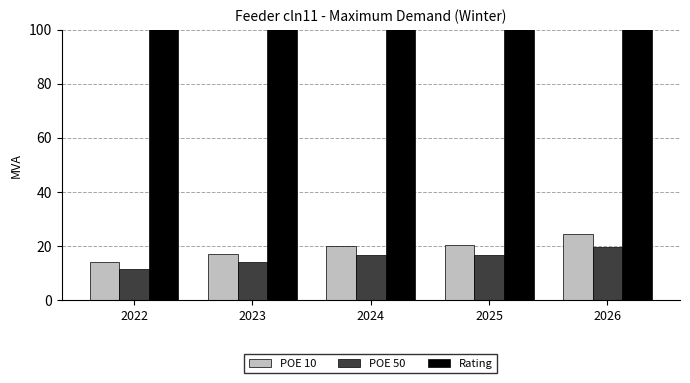

Which series has the largest total across all categories?

Rating